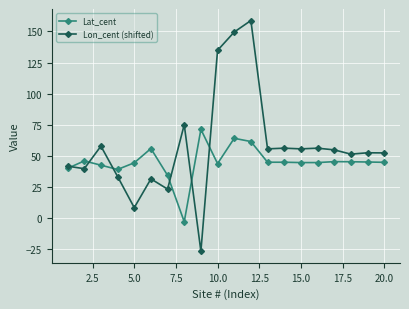

After their last crossing, which series has the higher values: Lon_cent (shifted) or Lat_cent?

Lon_cent (shifted)